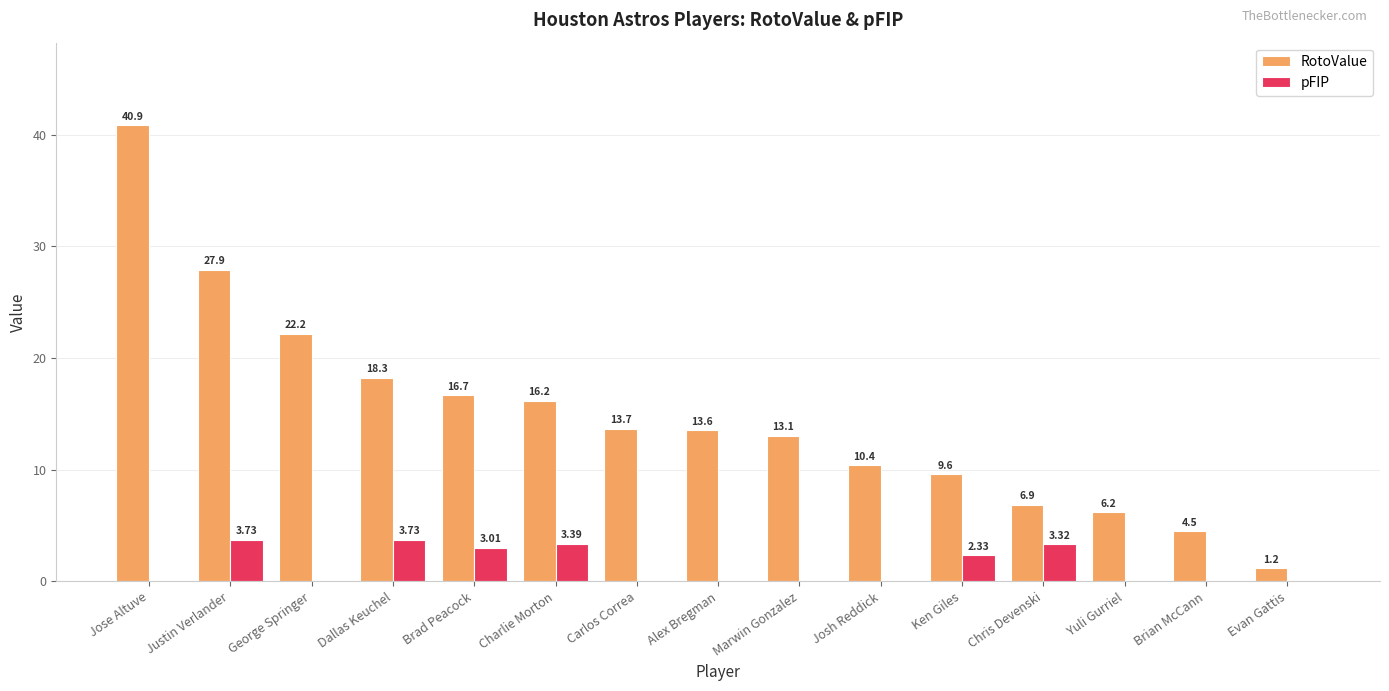

What is the sum of all pFIP values?

19.5